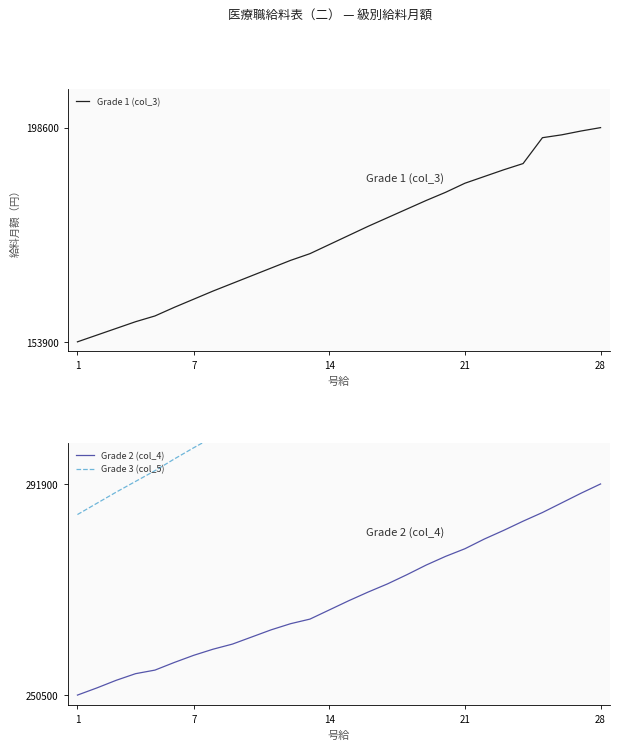

What is the maximum value for Grade 2 (col_4)?

291900